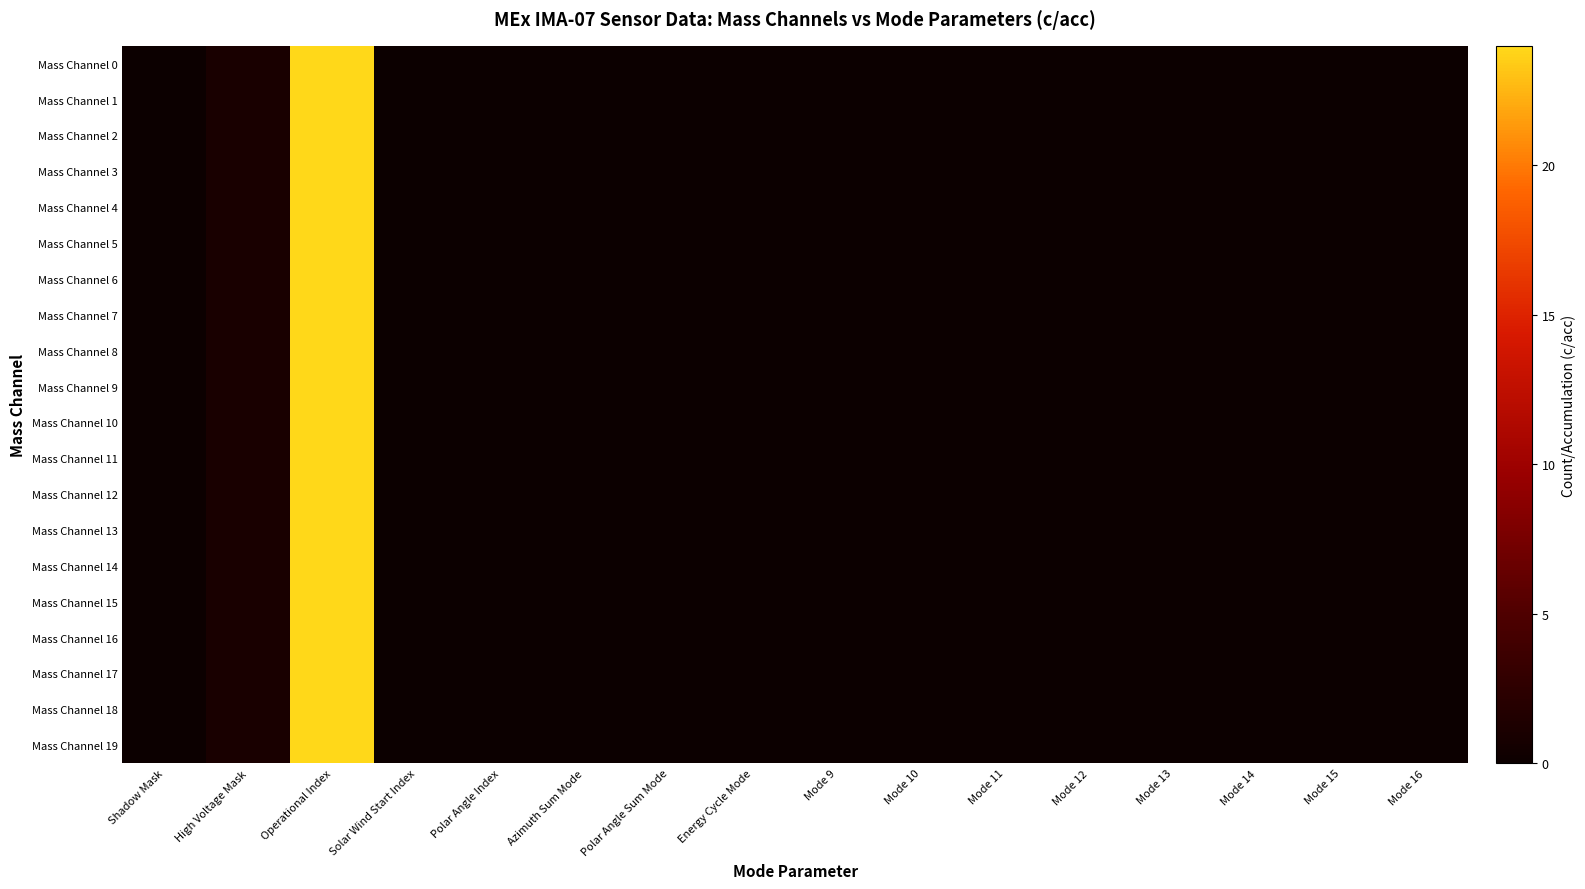

Reading left to right, transcribe all the data shown in this chart.

Mass Channel 0: Shadow Mask=0	High Voltage Mask=1	Operational Index=24	Solar Wind Start Index=0	Polar Angle Index=0	Azimuth Sum Mode=0	Polar Angle Sum Mode=0	Energy Cycle Mode=0	Mode 9=0	Mode 10=0	Mode 11=0	Mode 12=0	Mode 13=0	Mode 14=0	Mode 15=0	Mode 16=0
Mass Channel 1: Shadow Mask=0	High Voltage Mask=1	Operational Index=24	Solar Wind Start Index=0	Polar Angle Index=0	Azimuth Sum Mode=0	Polar Angle Sum Mode=0	Energy Cycle Mode=0	Mode 9=0	Mode 10=0	Mode 11=0	Mode 12=0	Mode 13=0	Mode 14=0	Mode 15=0	Mode 16=0
Mass Channel 2: Shadow Mask=0	High Voltage Mask=1	Operational Index=24	Solar Wind Start Index=0	Polar Angle Index=0	Azimuth Sum Mode=0	Polar Angle Sum Mode=0	Energy Cycle Mode=0	Mode 9=0	Mode 10=0	Mode 11=0	Mode 12=0	Mode 13=0	Mode 14=0	Mode 15=0	Mode 16=0
Mass Channel 3: Shadow Mask=0	High Voltage Mask=1	Operational Index=24	Solar Wind Start Index=0	Polar Angle Index=0	Azimuth Sum Mode=0	Polar Angle Sum Mode=0	Energy Cycle Mode=0	Mode 9=0	Mode 10=0	Mode 11=0	Mode 12=0	Mode 13=0	Mode 14=0	Mode 15=0	Mode 16=0
Mass Channel 4: Shadow Mask=0	High Voltage Mask=1	Operational Index=24	Solar Wind Start Index=0	Polar Angle Index=0	Azimuth Sum Mode=0	Polar Angle Sum Mode=0	Energy Cycle Mode=0	Mode 9=0	Mode 10=0	Mode 11=0	Mode 12=0	Mode 13=0	Mode 14=0	Mode 15=0	Mode 16=0
Mass Channel 5: Shadow Mask=0	High Voltage Mask=1	Operational Index=24	Solar Wind Start Index=0	Polar Angle Index=0	Azimuth Sum Mode=0	Polar Angle Sum Mode=0	Energy Cycle Mode=0	Mode 9=0	Mode 10=0	Mode 11=0	Mode 12=0	Mode 13=0	Mode 14=0	Mode 15=0	Mode 16=0
Mass Channel 6: Shadow Mask=0	High Voltage Mask=1	Operational Index=24	Solar Wind Start Index=0	Polar Angle Index=0	Azimuth Sum Mode=0	Polar Angle Sum Mode=0	Energy Cycle Mode=0	Mode 9=0	Mode 10=0	Mode 11=0	Mode 12=0	Mode 13=0	Mode 14=0	Mode 15=0	Mode 16=0
Mass Channel 7: Shadow Mask=0	High Voltage Mask=1	Operational Index=24	Solar Wind Start Index=0	Polar Angle Index=0	Azimuth Sum Mode=0	Polar Angle Sum Mode=0	Energy Cycle Mode=0	Mode 9=0	Mode 10=0	Mode 11=0	Mode 12=0	Mode 13=0	Mode 14=0	Mode 15=0	Mode 16=0
Mass Channel 8: Shadow Mask=0	High Voltage Mask=1	Operational Index=24	Solar Wind Start Index=0	Polar Angle Index=0	Azimuth Sum Mode=0	Polar Angle Sum Mode=0	Energy Cycle Mode=0	Mode 9=0	Mode 10=0	Mode 11=0	Mode 12=0	Mode 13=0	Mode 14=0	Mode 15=0	Mode 16=0
Mass Channel 9: Shadow Mask=0	High Voltage Mask=1	Operational Index=24	Solar Wind Start Index=0	Polar Angle Index=0	Azimuth Sum Mode=0	Polar Angle Sum Mode=0	Energy Cycle Mode=0	Mode 9=0	Mode 10=0	Mode 11=0	Mode 12=0	Mode 13=0	Mode 14=0	Mode 15=0	Mode 16=0
Mass Channel 10: Shadow Mask=0	High Voltage Mask=1	Operational Index=24	Solar Wind Start Index=0	Polar Angle Index=0	Azimuth Sum Mode=0	Polar Angle Sum Mode=0	Energy Cycle Mode=0	Mode 9=0	Mode 10=0	Mode 11=0	Mode 12=0	Mode 13=0	Mode 14=0	Mode 15=0	Mode 16=0
Mass Channel 11: Shadow Mask=0	High Voltage Mask=1	Operational Index=24	Solar Wind Start Index=0	Polar Angle Index=0	Azimuth Sum Mode=0	Polar Angle Sum Mode=0	Energy Cycle Mode=0	Mode 9=0	Mode 10=0	Mode 11=0	Mode 12=0	Mode 13=0	Mode 14=0	Mode 15=0	Mode 16=0
Mass Channel 12: Shadow Mask=0	High Voltage Mask=1	Operational Index=24	Solar Wind Start Index=0	Polar Angle Index=0	Azimuth Sum Mode=0	Polar Angle Sum Mode=0	Energy Cycle Mode=0	Mode 9=0	Mode 10=0	Mode 11=0	Mode 12=0	Mode 13=0	Mode 14=0	Mode 15=0	Mode 16=0
Mass Channel 13: Shadow Mask=0	High Voltage Mask=1	Operational Index=24	Solar Wind Start Index=0	Polar Angle Index=0	Azimuth Sum Mode=0	Polar Angle Sum Mode=0	Energy Cycle Mode=0	Mode 9=0	Mode 10=0	Mode 11=0	Mode 12=0	Mode 13=0	Mode 14=0	Mode 15=0	Mode 16=0
Mass Channel 14: Shadow Mask=0	High Voltage Mask=1	Operational Index=24	Solar Wind Start Index=0	Polar Angle Index=0	Azimuth Sum Mode=0	Polar Angle Sum Mode=0	Energy Cycle Mode=0	Mode 9=0	Mode 10=0	Mode 11=0	Mode 12=0	Mode 13=0	Mode 14=0	Mode 15=0	Mode 16=0
Mass Channel 15: Shadow Mask=0	High Voltage Mask=1	Operational Index=24	Solar Wind Start Index=0	Polar Angle Index=0	Azimuth Sum Mode=0	Polar Angle Sum Mode=0	Energy Cycle Mode=0	Mode 9=0	Mode 10=0	Mode 11=0	Mode 12=0	Mode 13=0	Mode 14=0	Mode 15=0	Mode 16=0
Mass Channel 16: Shadow Mask=0	High Voltage Mask=1	Operational Index=24	Solar Wind Start Index=0	Polar Angle Index=0	Azimuth Sum Mode=0	Polar Angle Sum Mode=0	Energy Cycle Mode=0	Mode 9=0	Mode 10=0	Mode 11=0	Mode 12=0	Mode 13=0	Mode 14=0	Mode 15=0	Mode 16=0
Mass Channel 17: Shadow Mask=0	High Voltage Mask=1	Operational Index=24	Solar Wind Start Index=0	Polar Angle Index=0	Azimuth Sum Mode=0	Polar Angle Sum Mode=0	Energy Cycle Mode=0	Mode 9=0	Mode 10=0	Mode 11=0	Mode 12=0	Mode 13=0	Mode 14=0	Mode 15=0	Mode 16=0
Mass Channel 18: Shadow Mask=0	High Voltage Mask=1	Operational Index=24	Solar Wind Start Index=0	Polar Angle Index=0	Azimuth Sum Mode=0	Polar Angle Sum Mode=0	Energy Cycle Mode=0	Mode 9=0	Mode 10=0	Mode 11=0	Mode 12=0	Mode 13=0	Mode 14=0	Mode 15=0	Mode 16=0
Mass Channel 19: Shadow Mask=0	High Voltage Mask=1	Operational Index=24	Solar Wind Start Index=0	Polar Angle Index=0	Azimuth Sum Mode=0	Polar Angle Sum Mode=0	Energy Cycle Mode=0	Mode 9=0	Mode 10=0	Mode 11=0	Mode 12=0	Mode 13=0	Mode 14=0	Mode 15=0	Mode 16=0